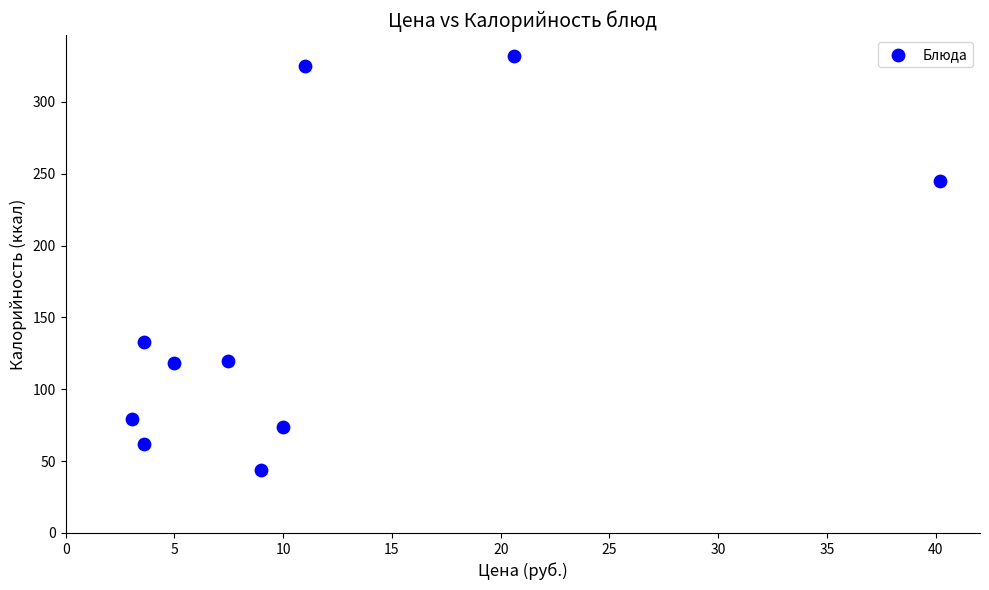

What is the average Y value?

153.2